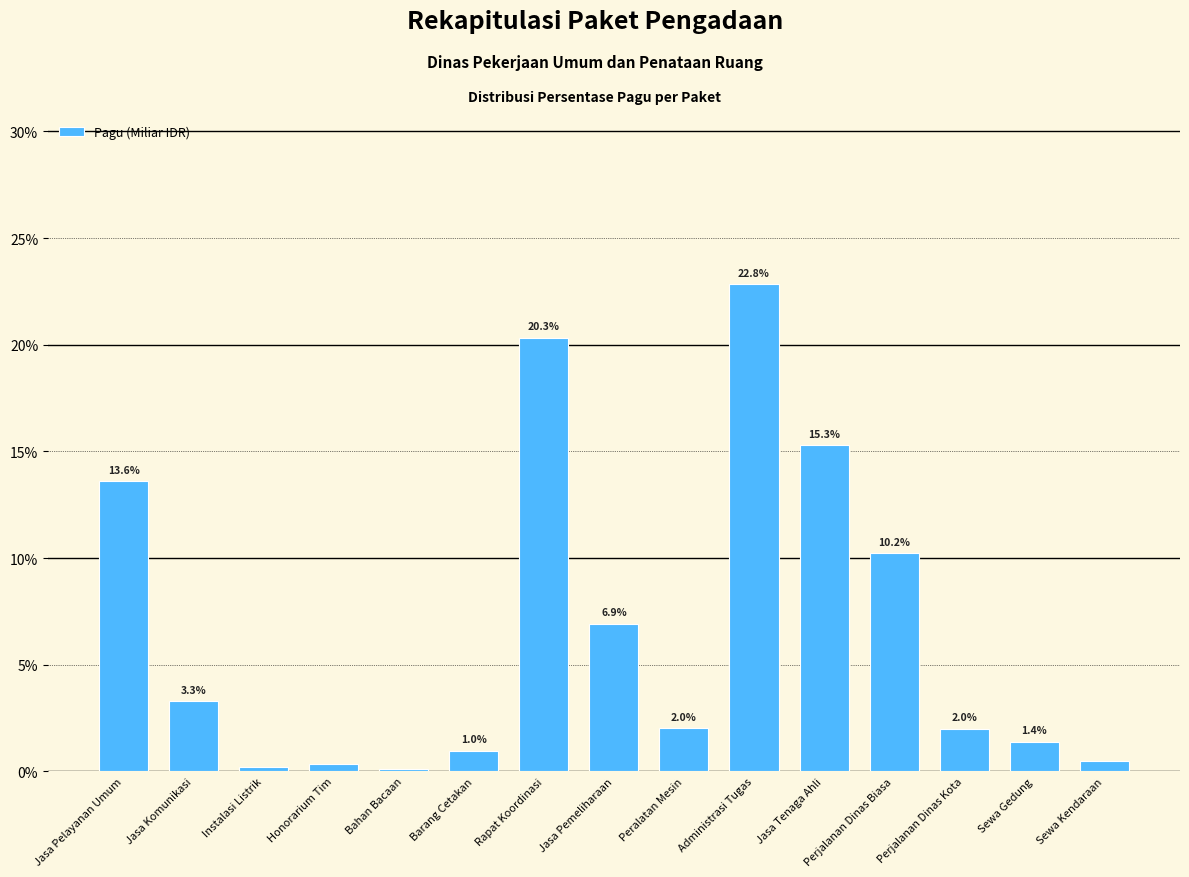

The value at Perjalanan Dinas Kota is 2.0. True or false?

True